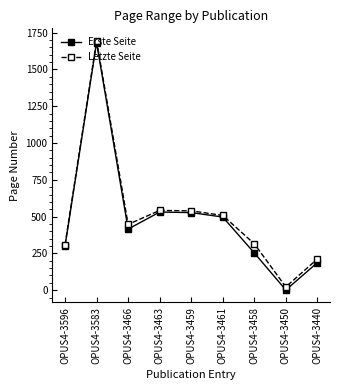

What is the difference between the maximum and minimum values in the Letzte Seite series?

1673